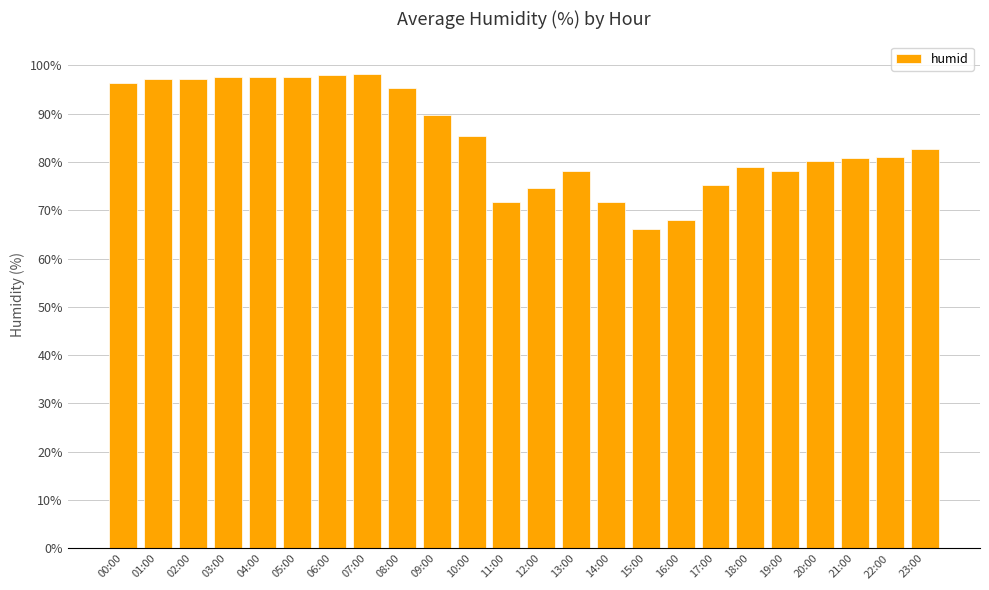

What is the maximum value shown in the chart?

98.2